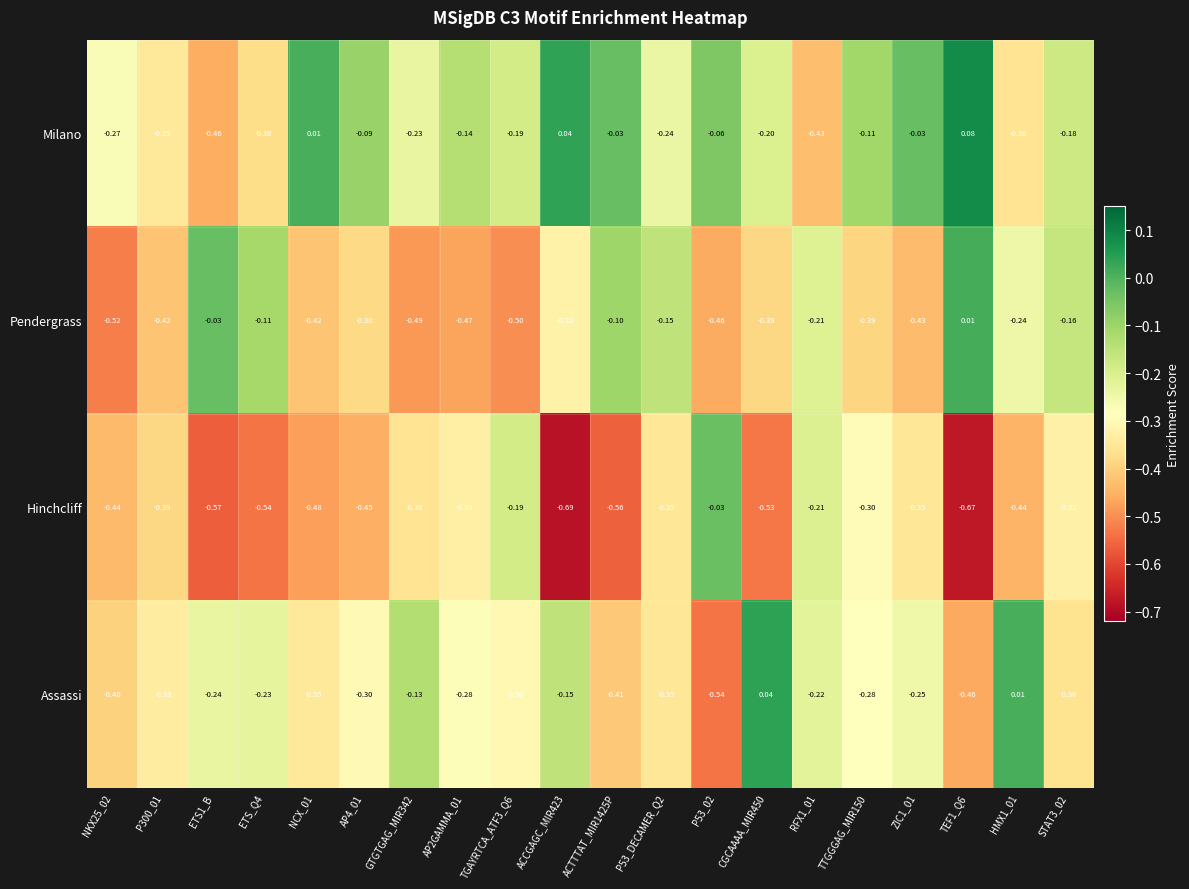

Count the number of categories in the chart.

20